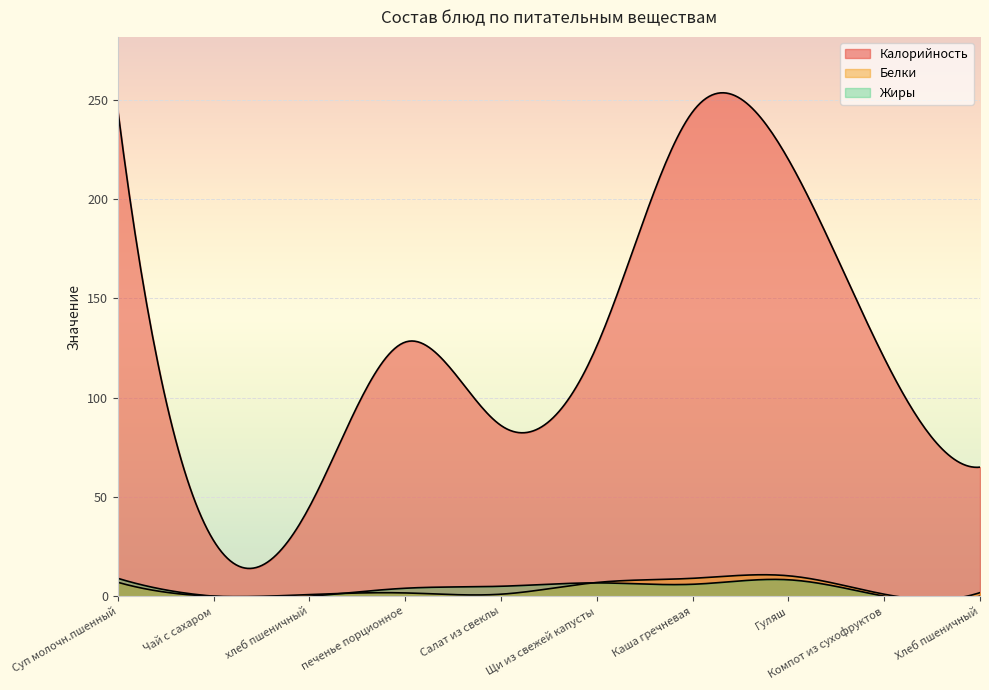

Which series has the largest range (max minus min)?

Калорийность